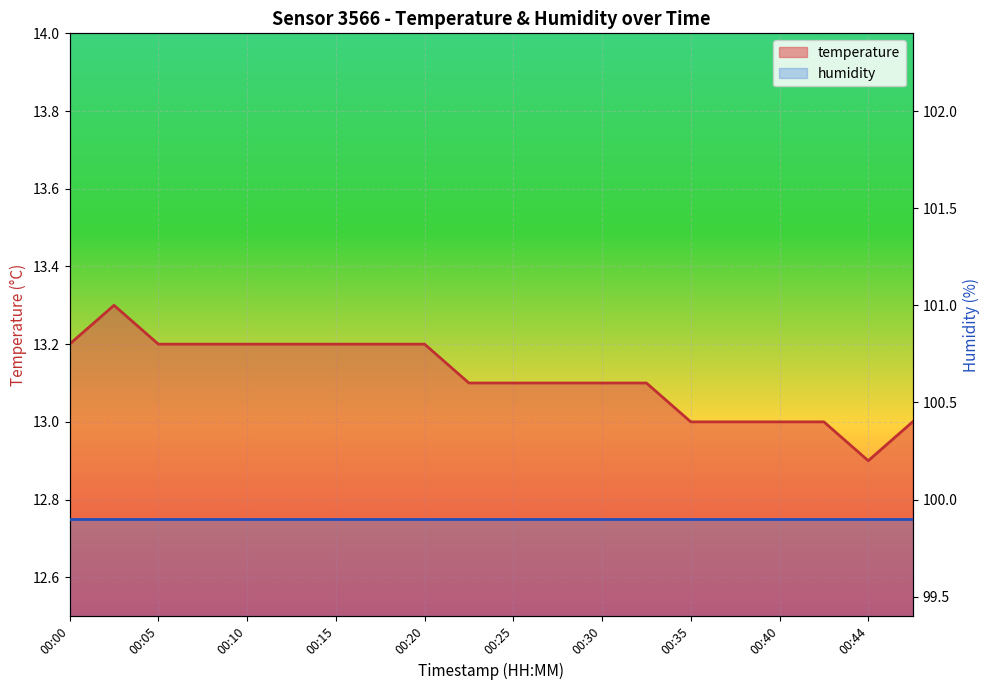

What is the value of the 4th point from the left?

13.2